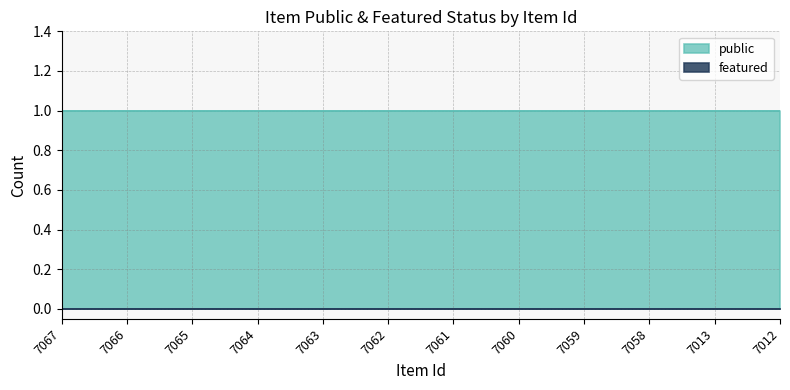

The featured series shows 0 at 7058. True or false?

True